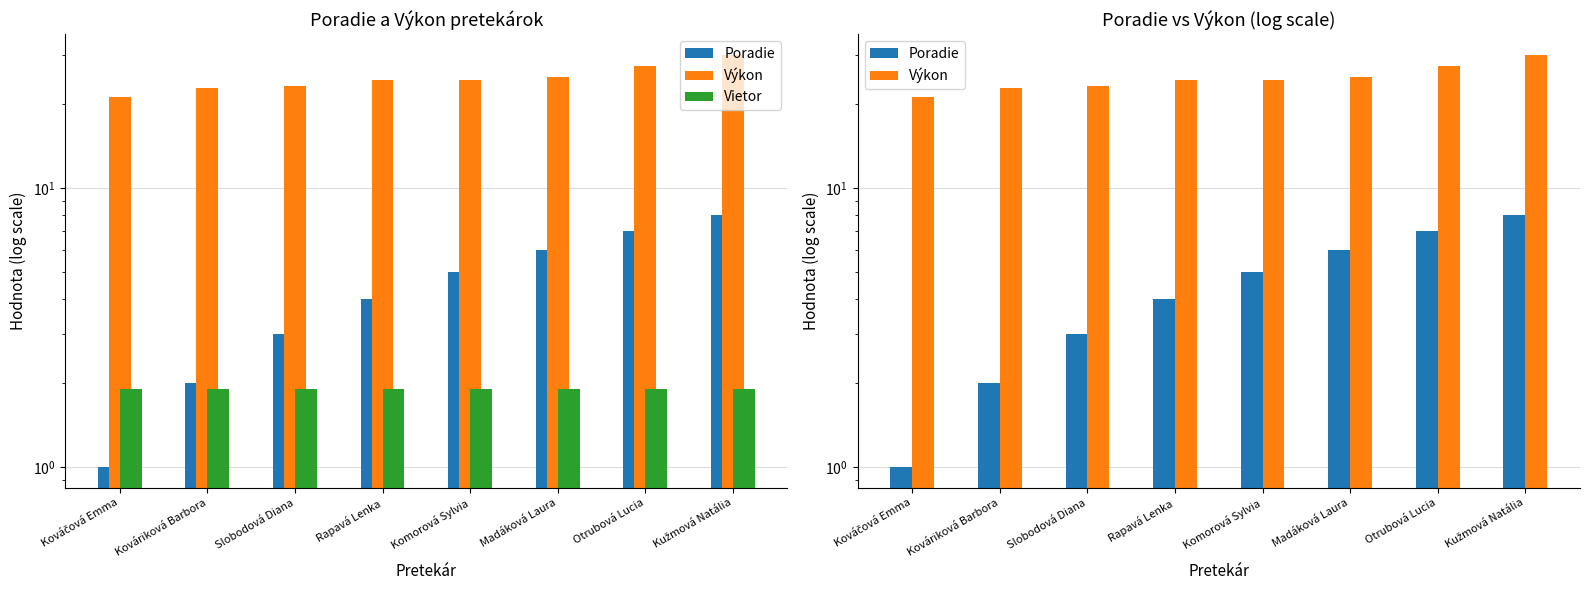

Which has a higher value, Slobodová Diana or Komorová Sylvia?

Komorová Sylvia